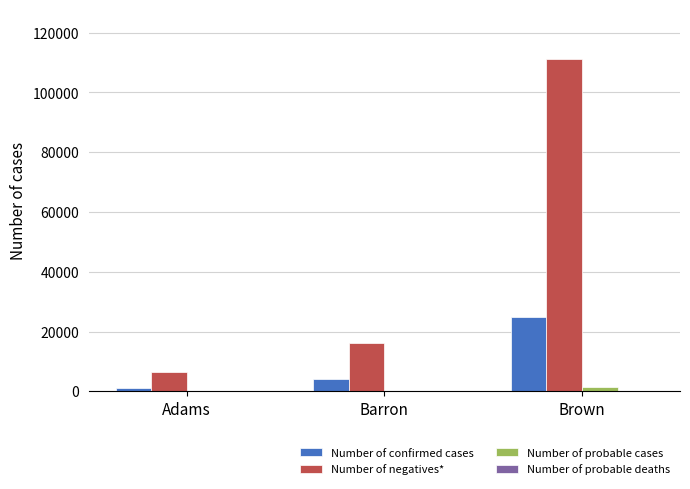

Between Barron and Brown, which series saw the biggest shift?

Number of negatives*